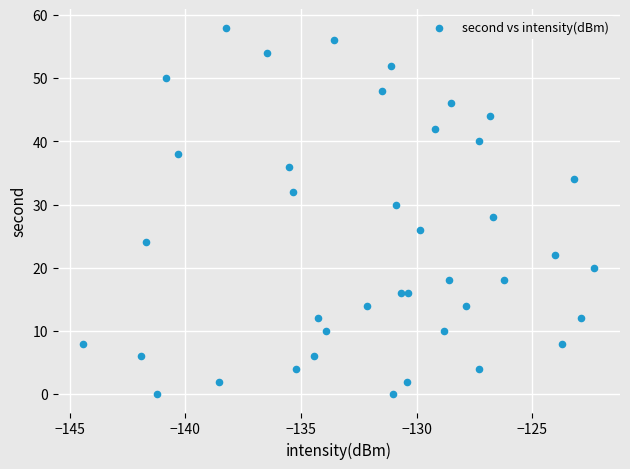

What is the range of Y values (max minus min)?

58